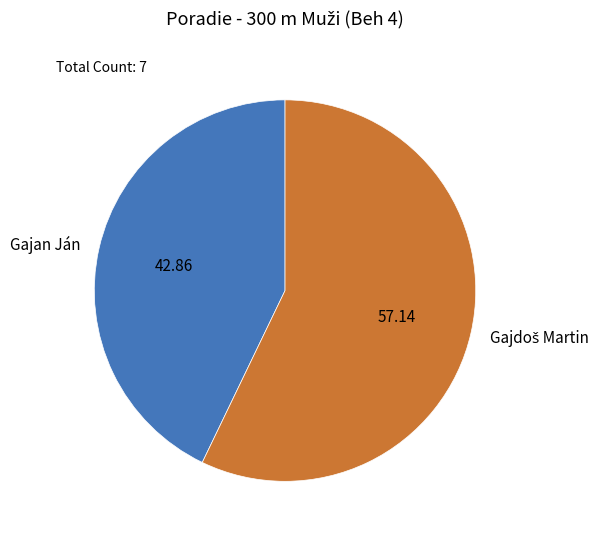

How many segments does this pie chart have?

2